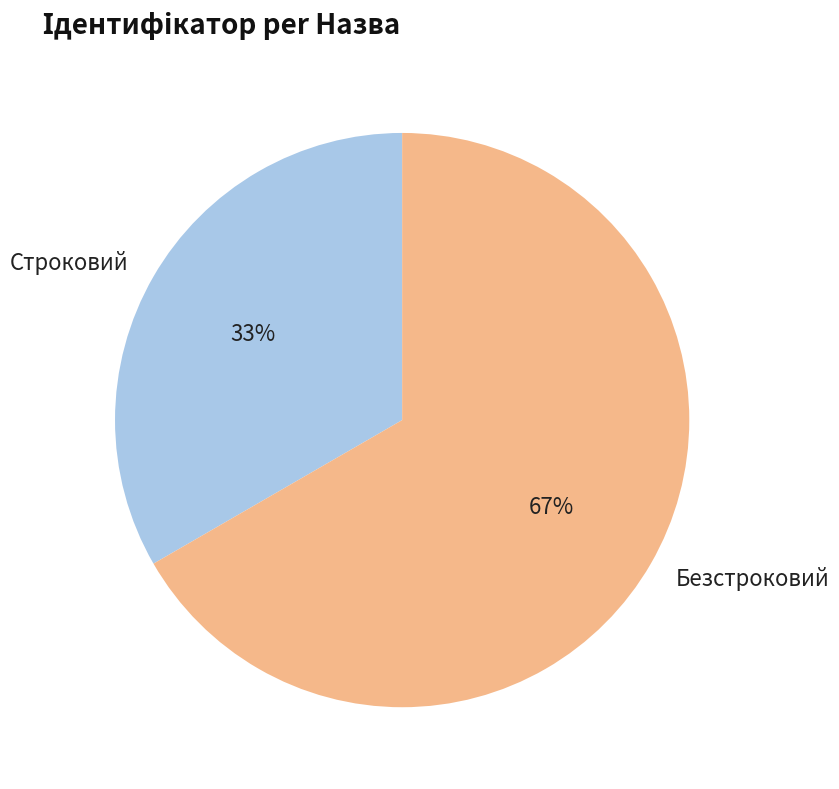

Which slice is the largest?

Безстроковий